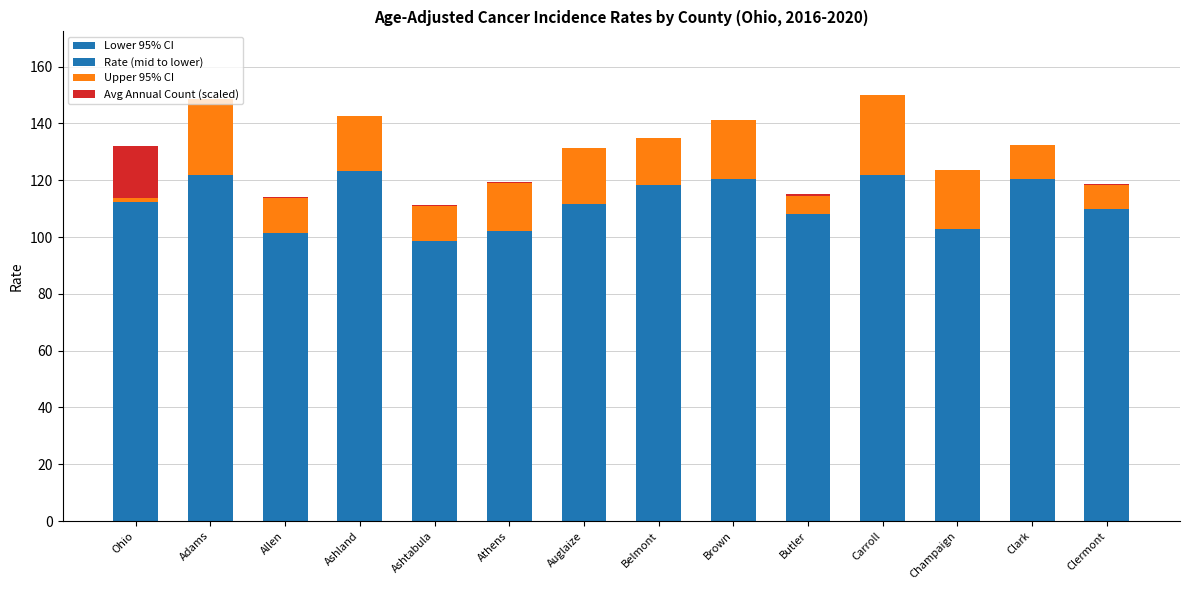

What is the total value across all series at Clark?

132.5